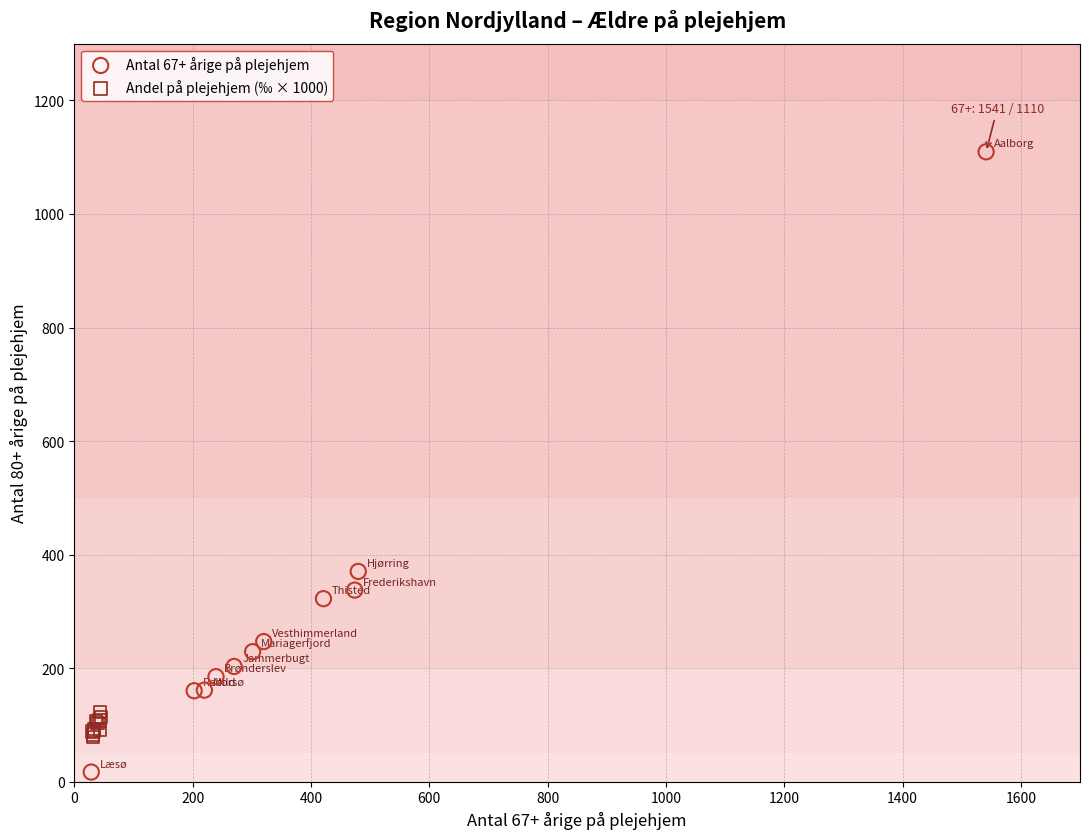

What are all the series names shown in the legend?

Antal 67+ årige på plejehjem, Andel på plejehjem (‰ × 1000)